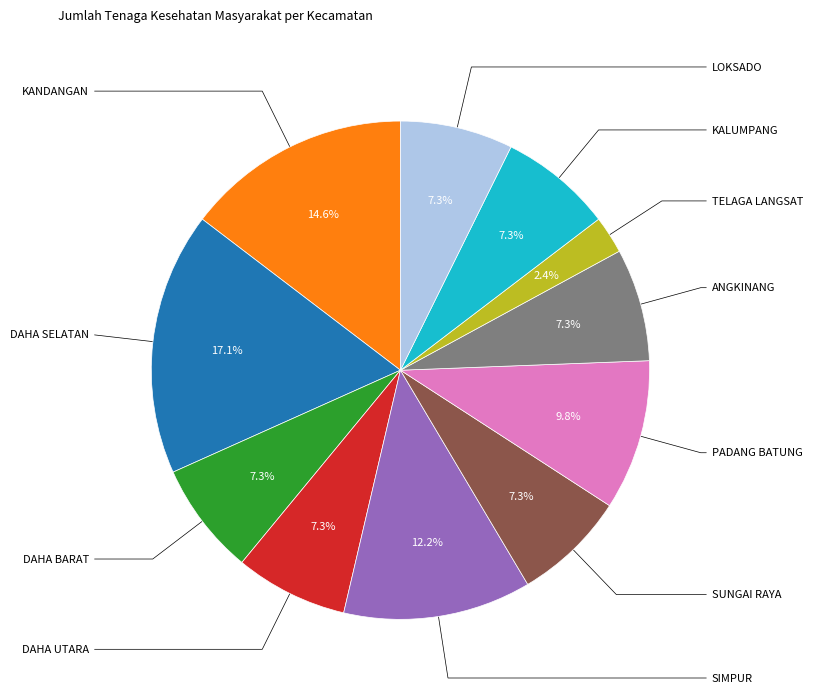

Does any single category account for the majority?

No